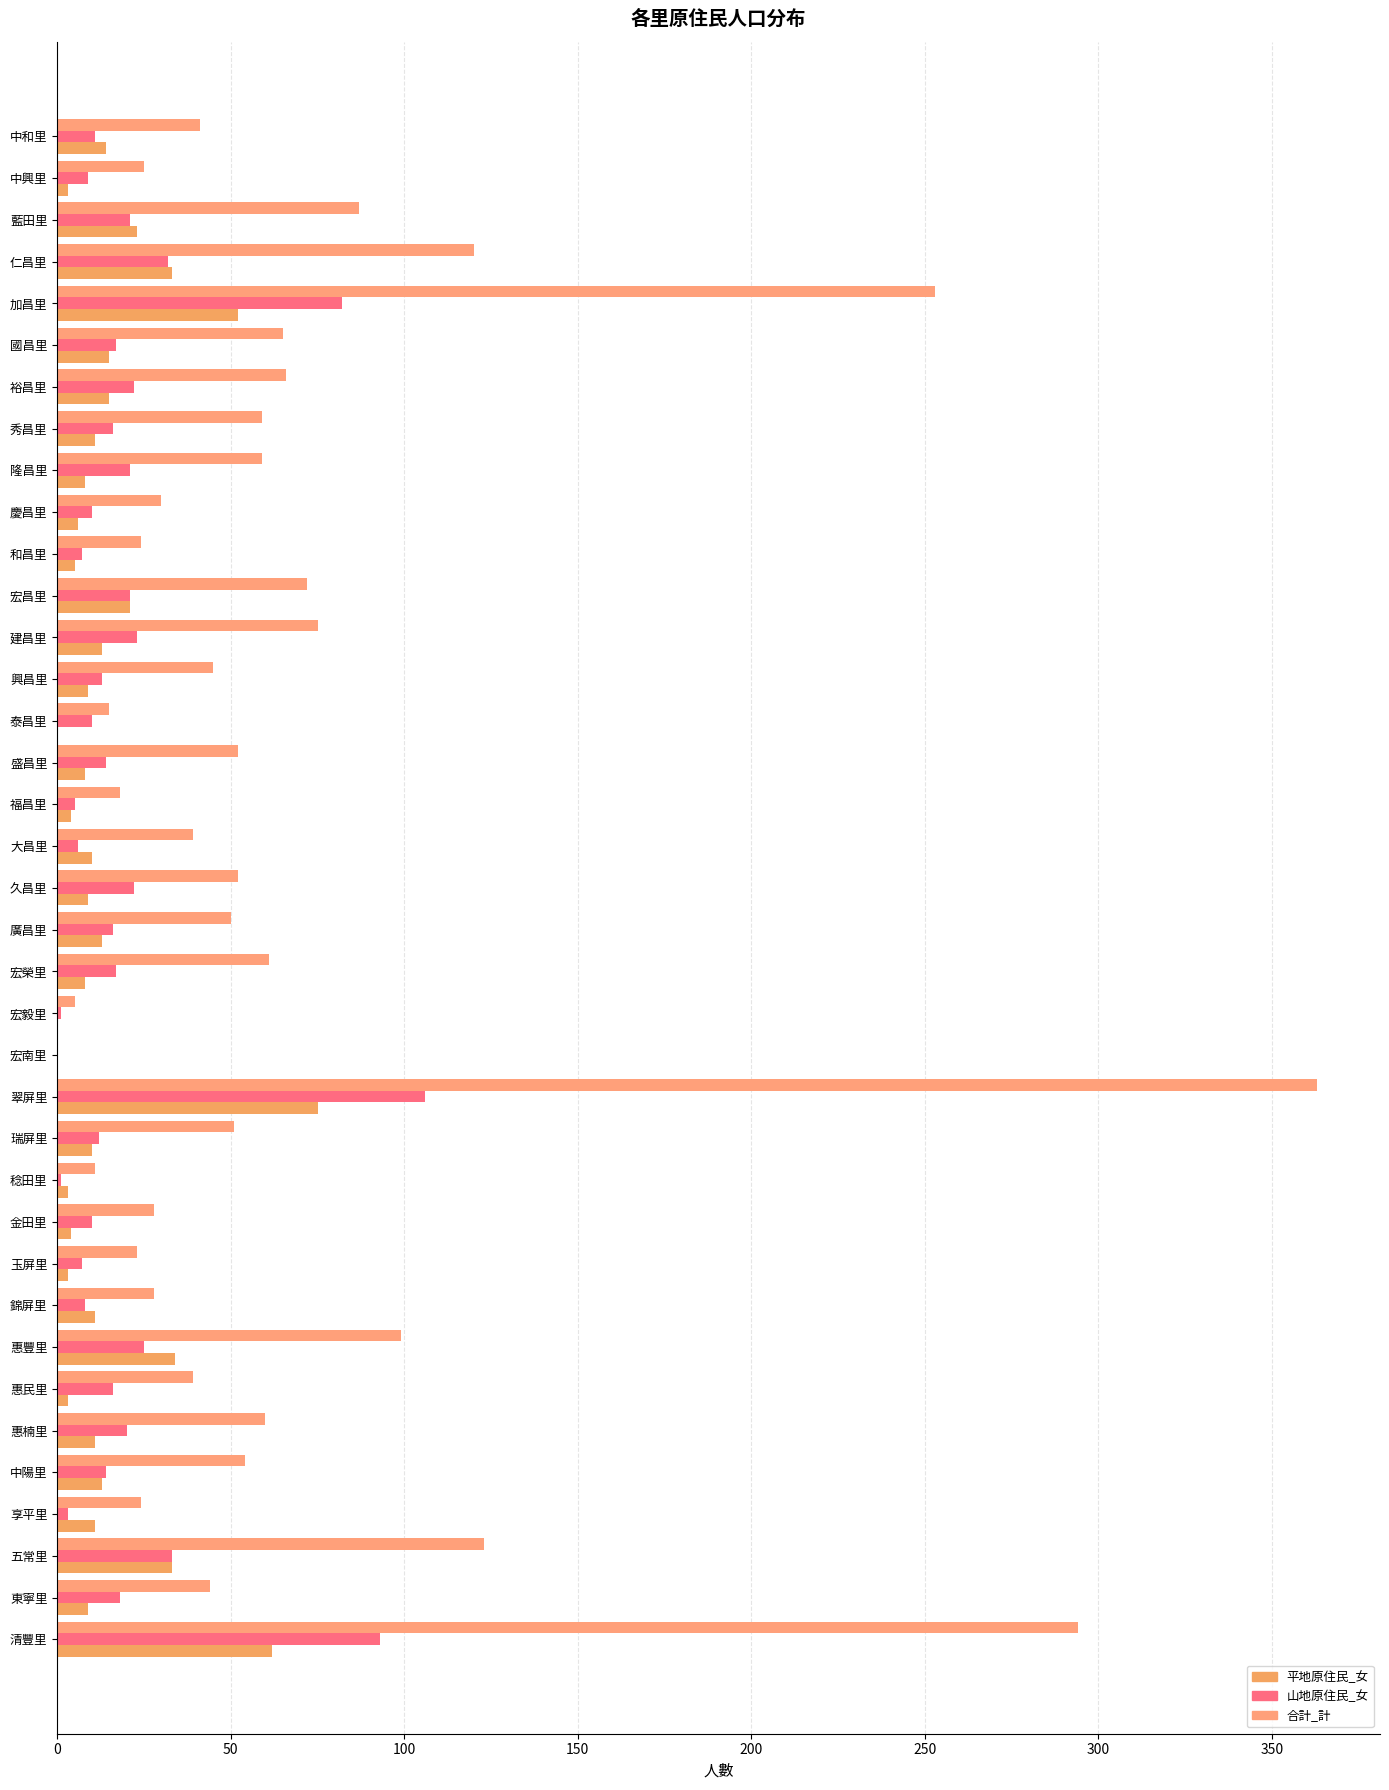

What is the sum of all 山地原住民_女 values?

762